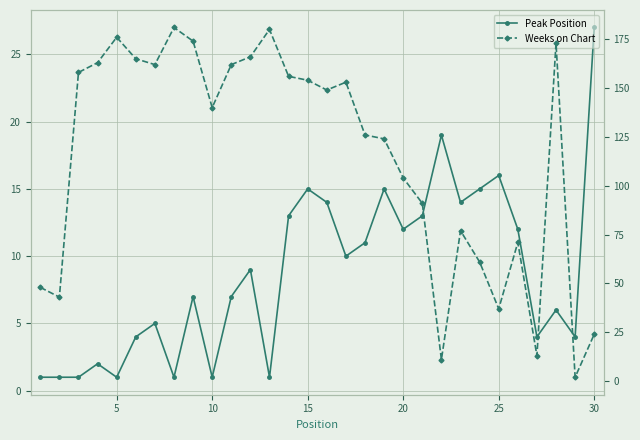

What is the sum of all Peak Position values?

261